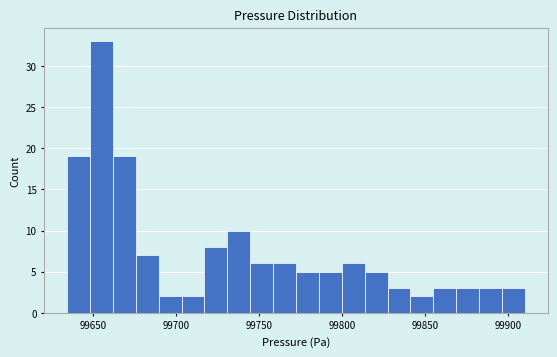

Around what value on the x-axis is the tallest bar? Give the approximate position of its centre, as read against the axis.

99655